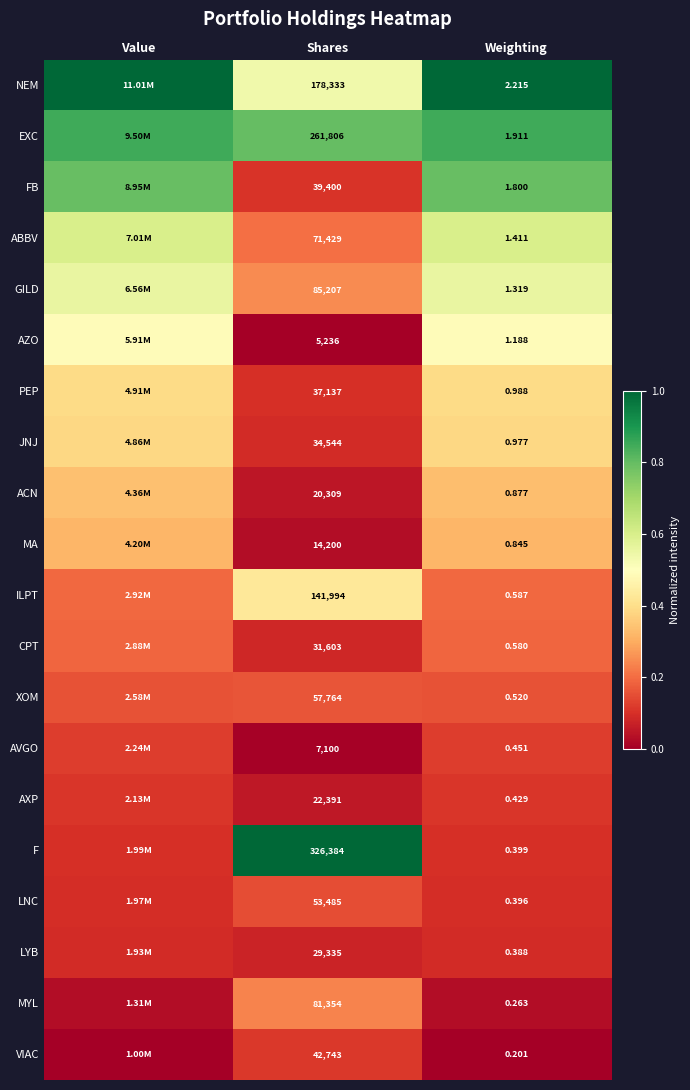

Between Shares and Weighting, which series saw the biggest shift?

F